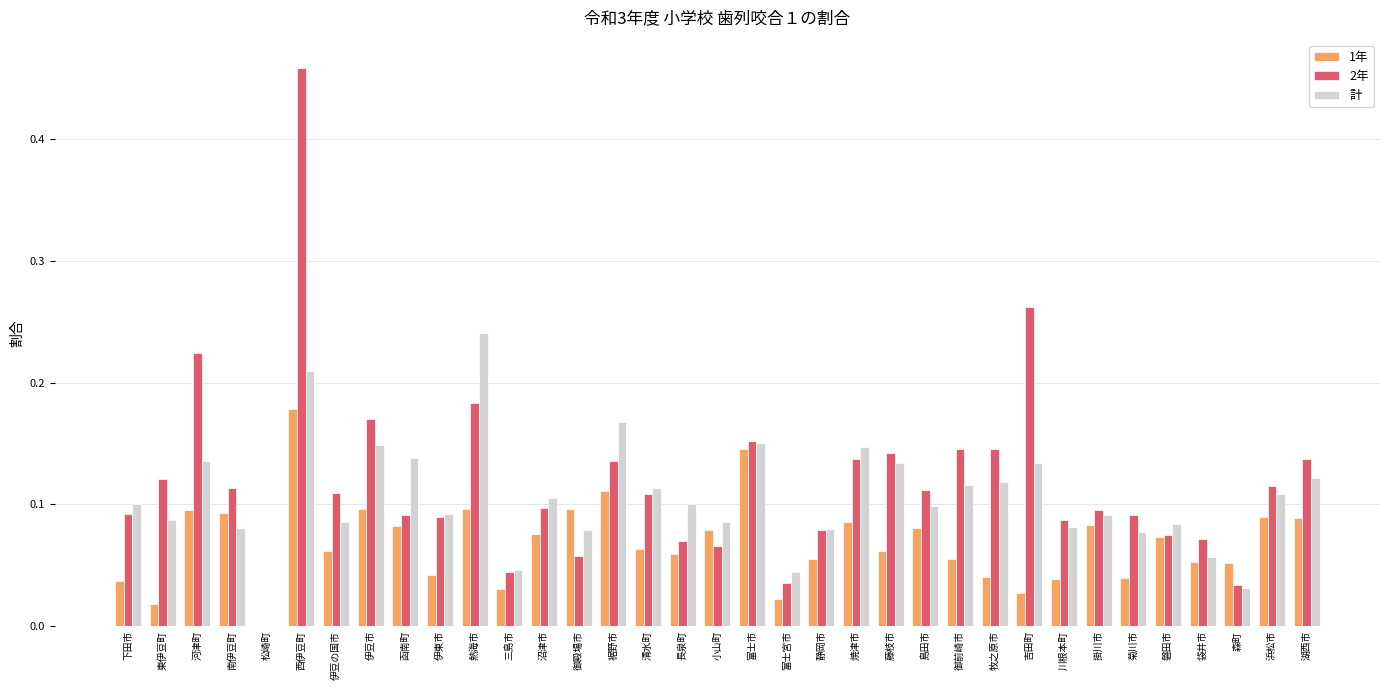

At which label does 計 reach its peak?

熱海市